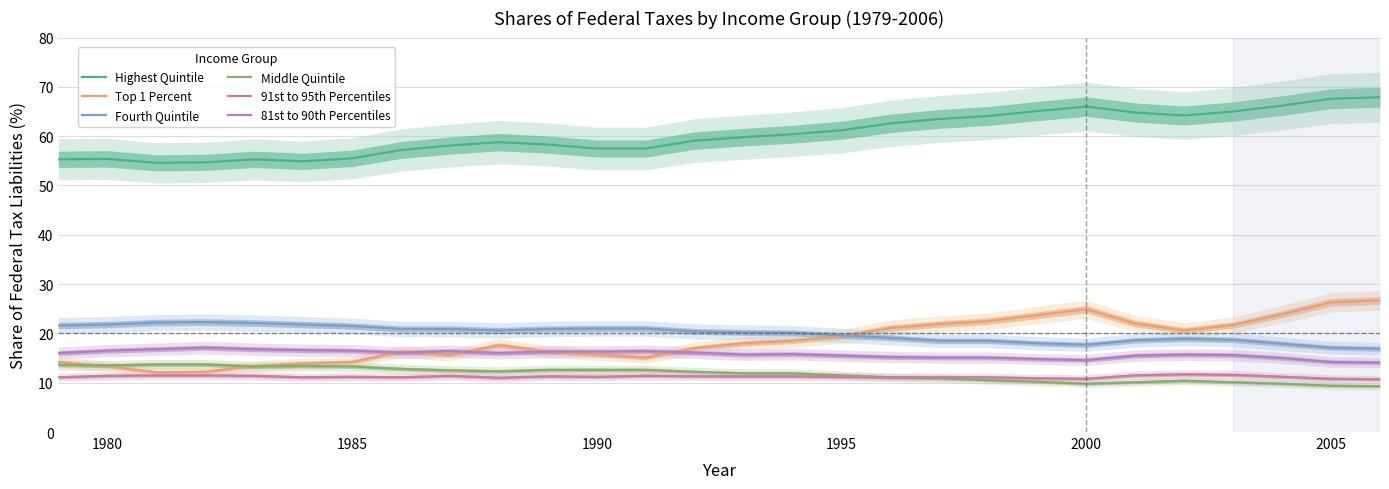

The 81st to 90th Percentiles series shows 22.3 at 2000. True or false?

False